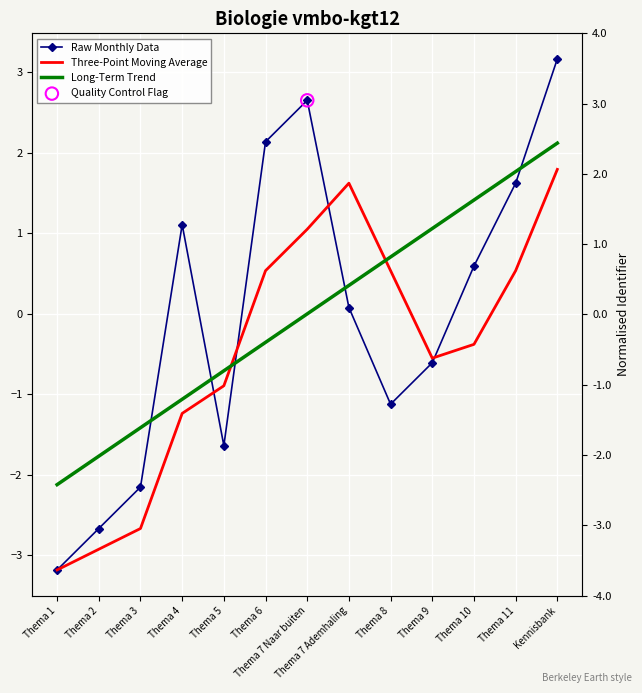

Is the value of Raw Monthly Data at Thema 7 Ademhaling greater than the value of Long-Term Trend at Thema 5?

Yes